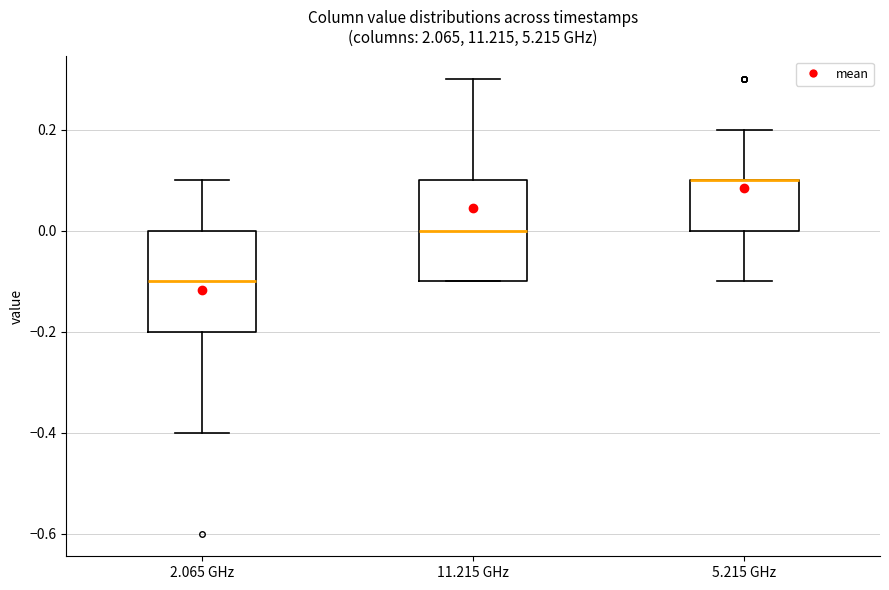

Reading left to right, read every box against the y-axis: the position of its median line, the range the box covers, and the ends of its whiskers. The values are not printed on the chart, so give them approximately, as read against the axis.

2.065 GHz: median -0.1, box -0.2 to 0.0, whiskers -0.4 to 0.1
11.215 GHz: median 0.0, box -0.1 to 0.1, whiskers -0.1 to 0.3
5.215 GHz: median 0.1 (drawn on the box's upper edge), box 0.0 to 0.1, whiskers -0.1 to 0.2